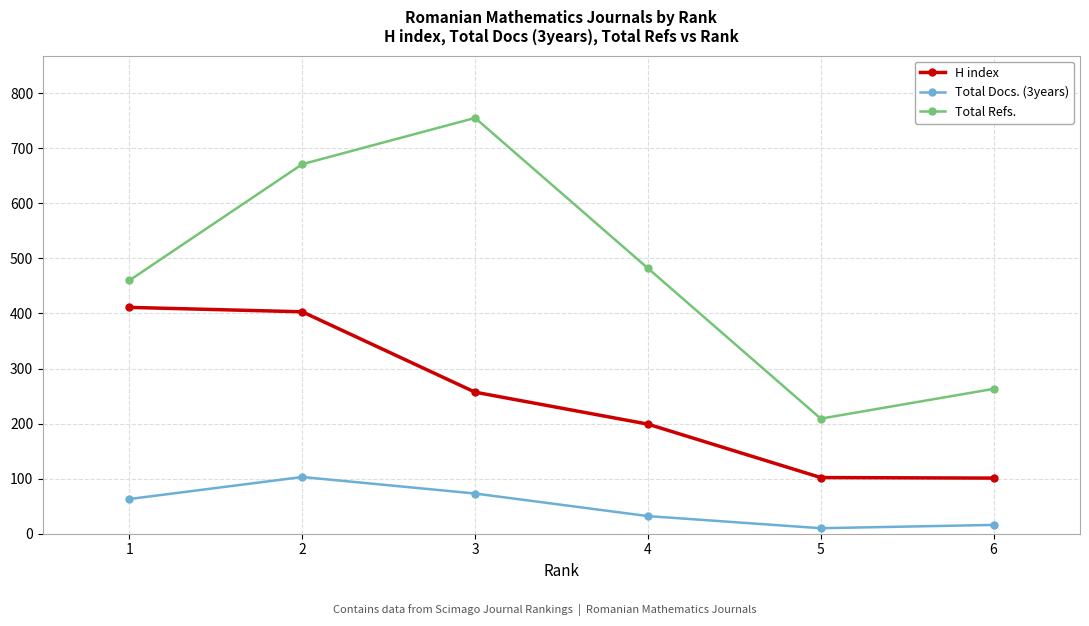

What is the difference between the highest and lowest values at 2?

568